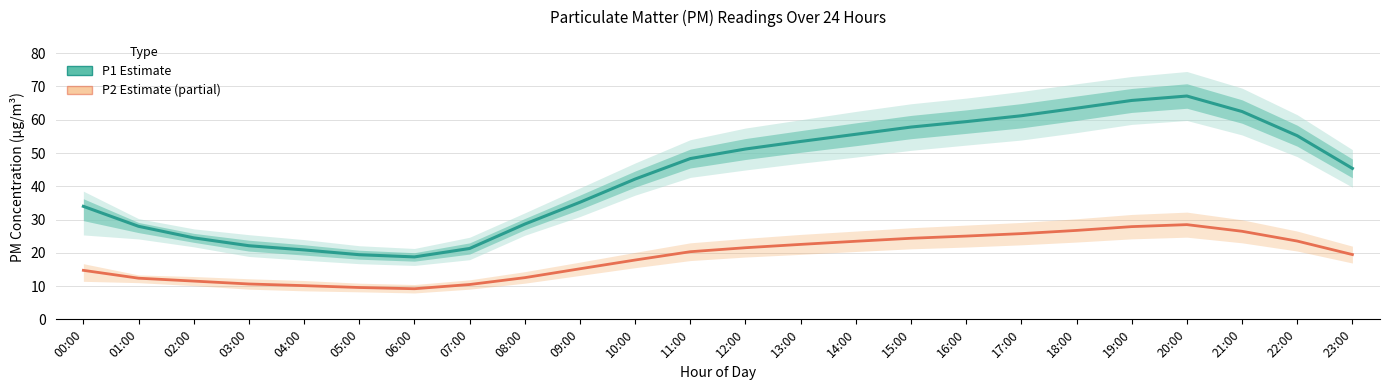

What is the value of the P2 (Partial estimate) point at the 19th from the left?

26.7